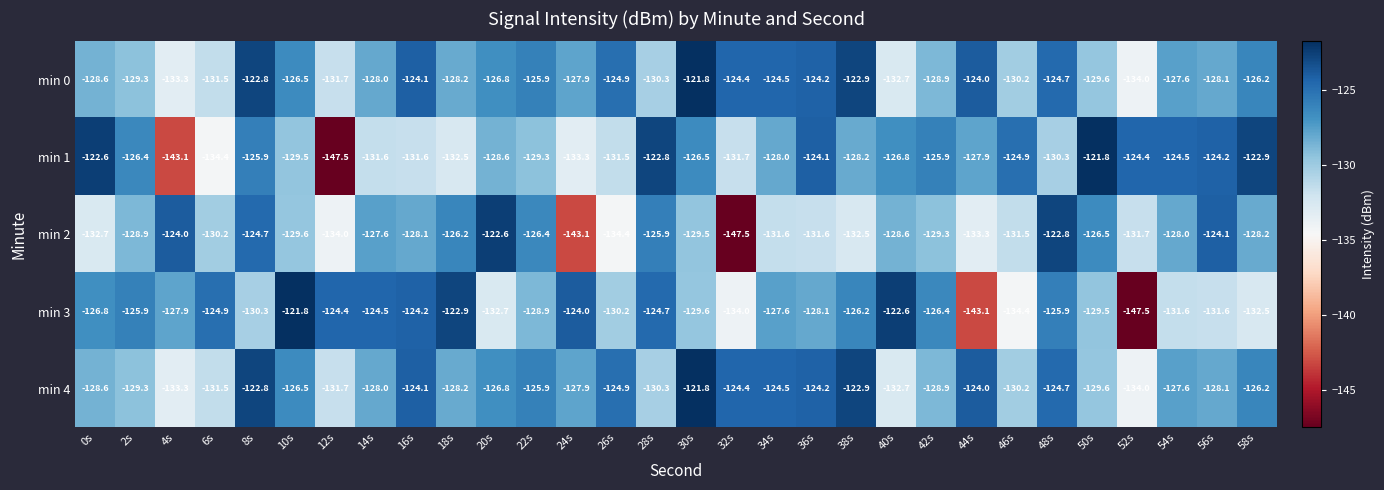

At which label is min 4 closest to -127?

20s